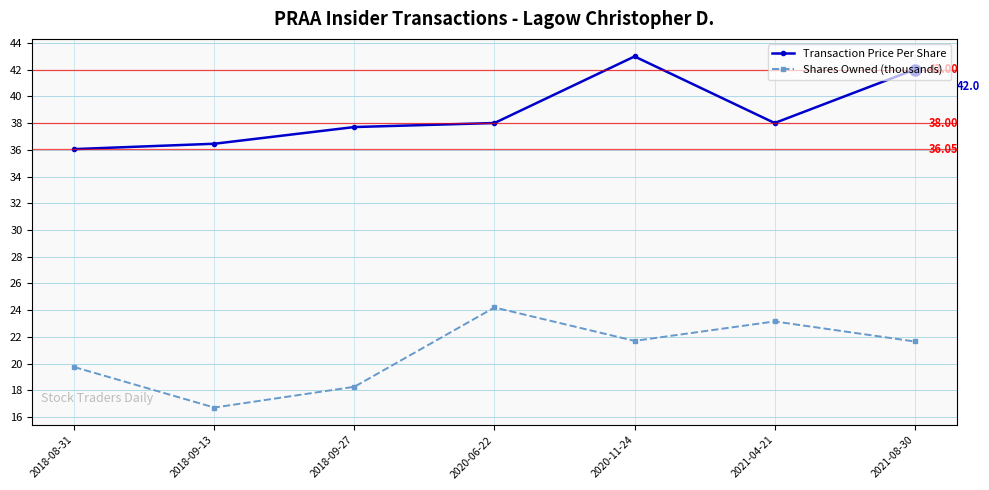

True or false: Transaction Price Per Share and Shares Owned (thousands) intersect in this chart.

False